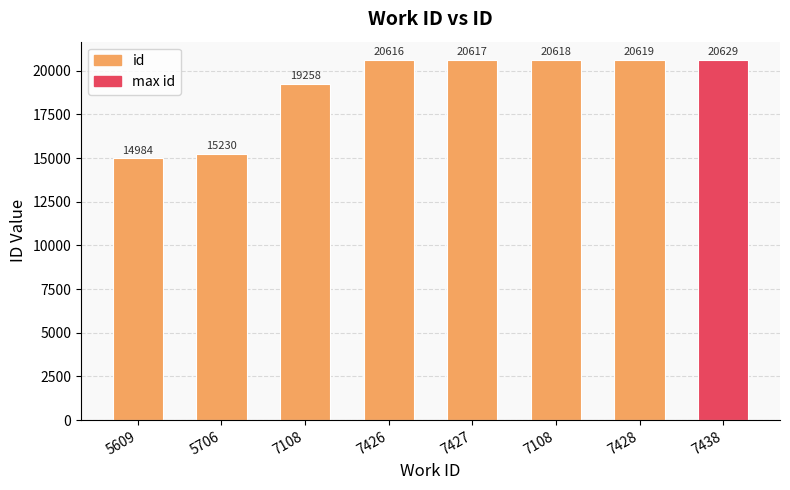

Reading right to left, transcribe all the data shown in this chart.

7438=20629	7428=20619	7108=20618	7427=20617	7426=20616	7108=19258	5706=15230	5609=14984